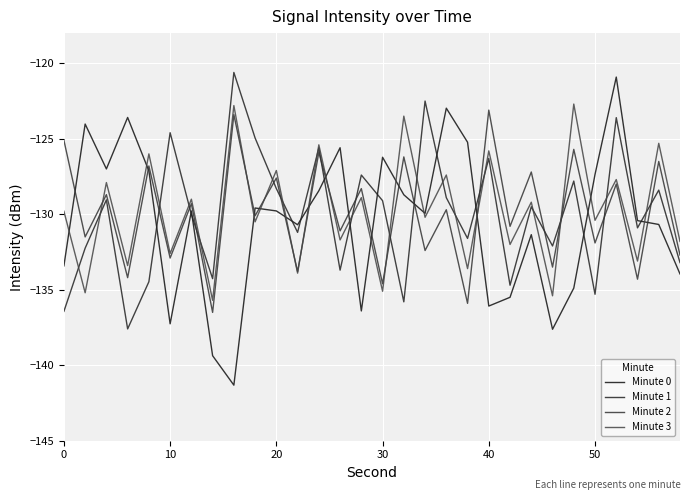

At which category does Minute 3 reach its first local valley?

10